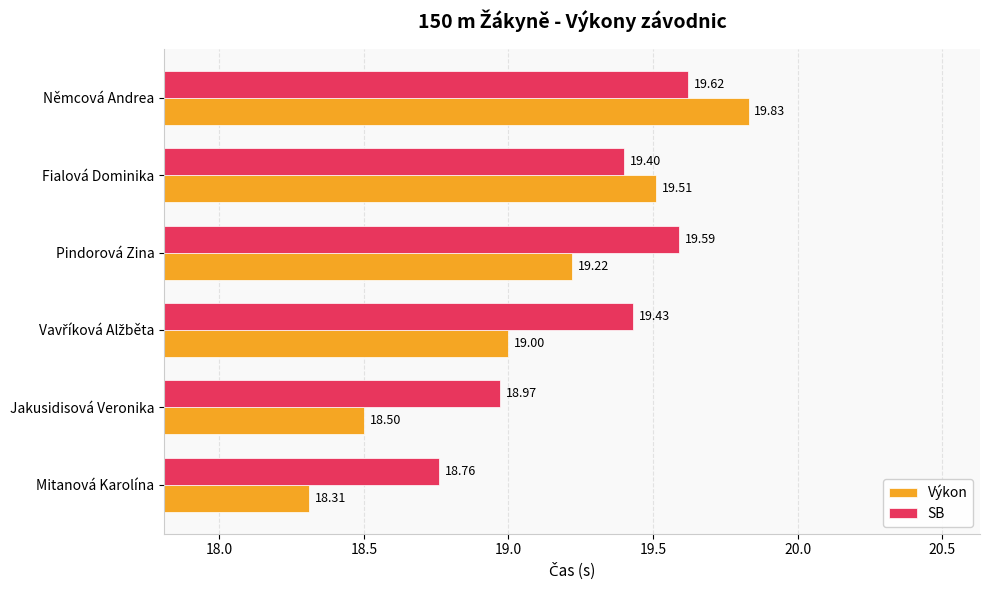

What is the total value across all series at Pindorová Zina?

38.8